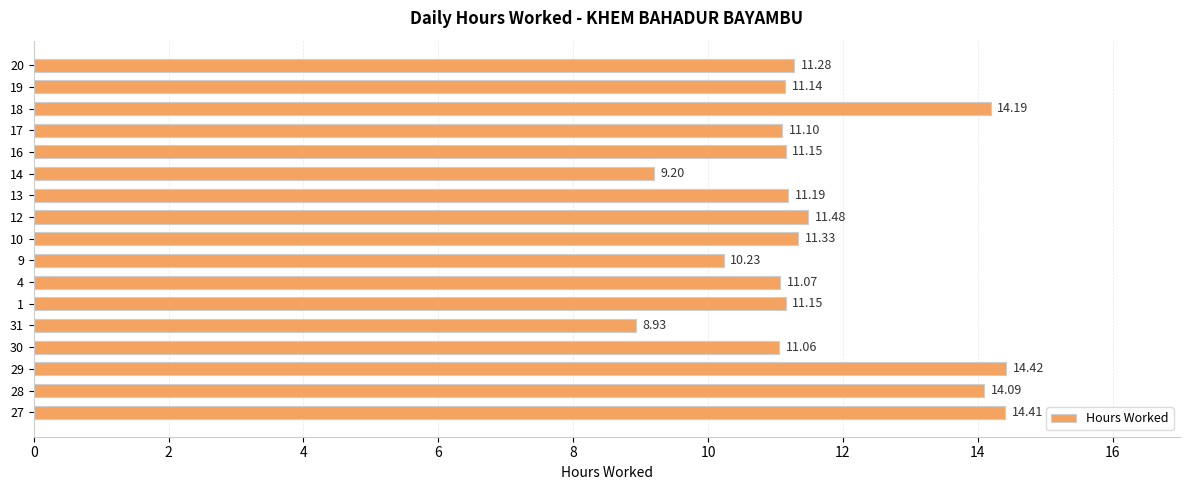

What is the average value?

11.6